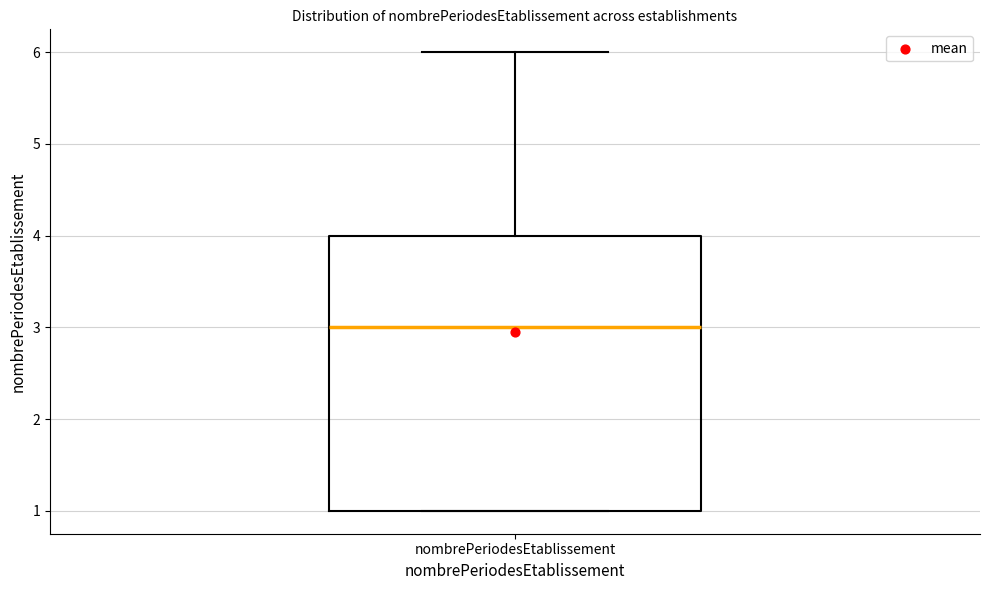

Read this box plot against the y-axis: the position of the median line, the range covered by the box, and the ends of both whiskers. The values are not printed on the chart, so give them approximately, as read against the axis.

median 3, box 1 to 4, whiskers 1 to 6